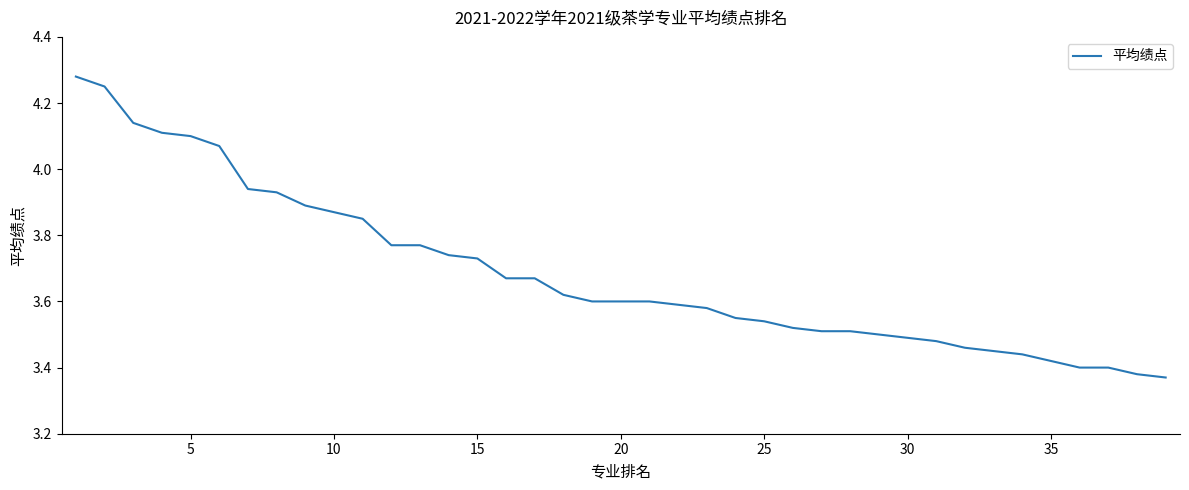

What is the difference between the maximum and minimum values?

0.9